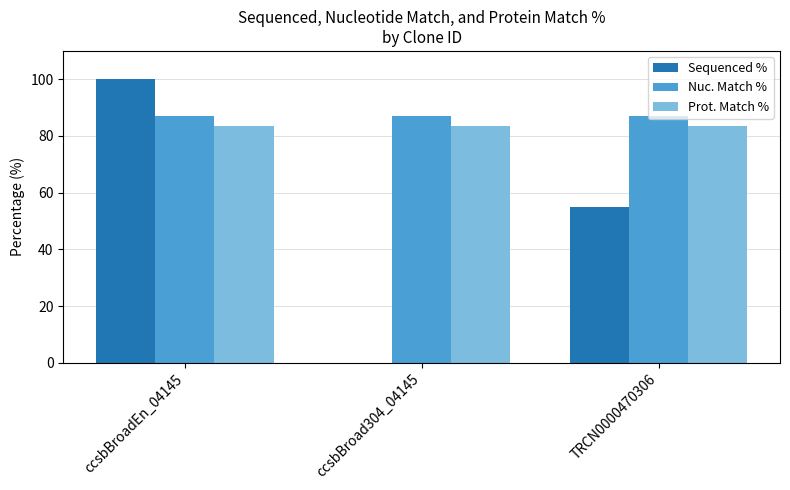

What is the spread (max minus min) of values at TRCN0000470306?

32.1